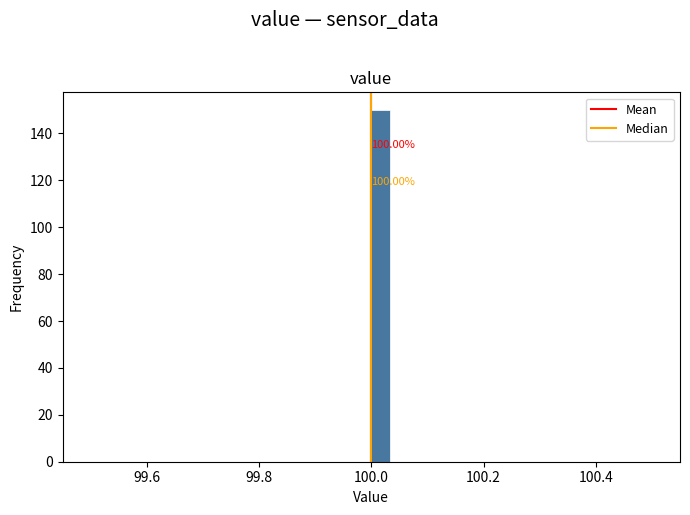

Around what value on the x-axis is the tallest bar? Give the approximate position of its centre, as read against the axis.

100.02